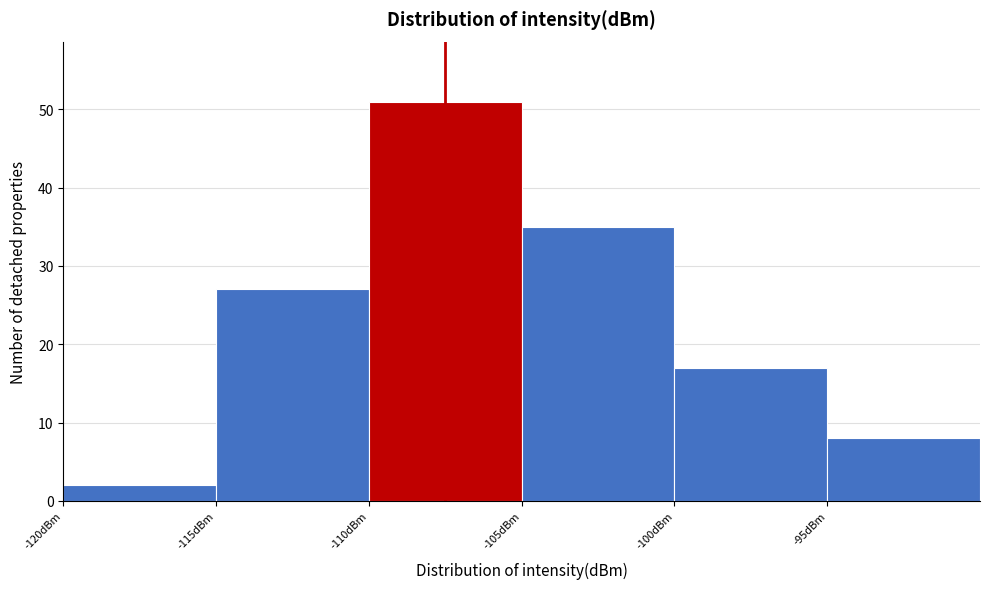

Which range on the x-axis has the tallest bar?

-110 to -105